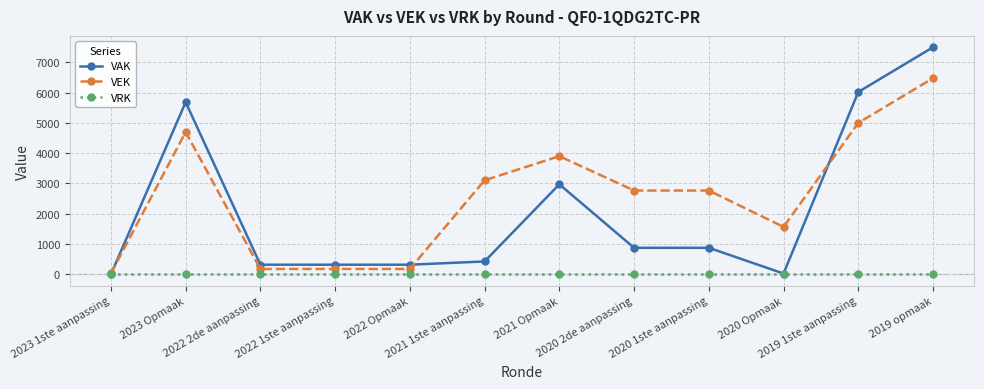

What position from the right is 2022 Opmaak?

8